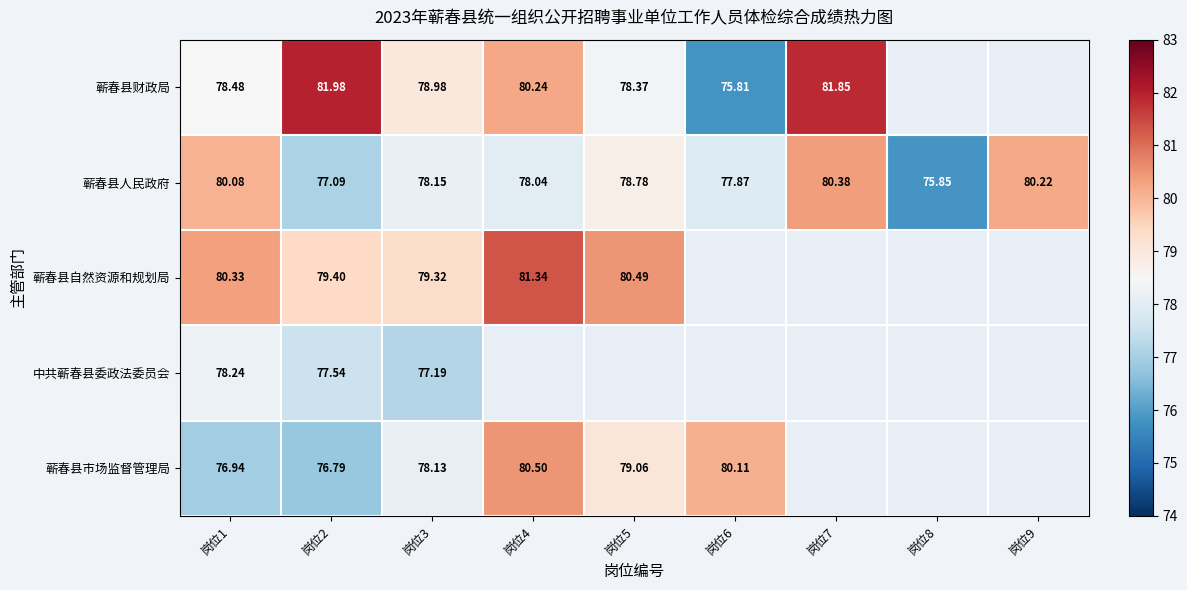

What is the difference between the highest and lowest values at 岗位6?

4.3